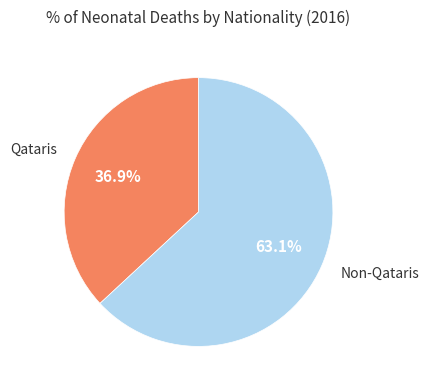

Does any single category account for the majority?

Yes